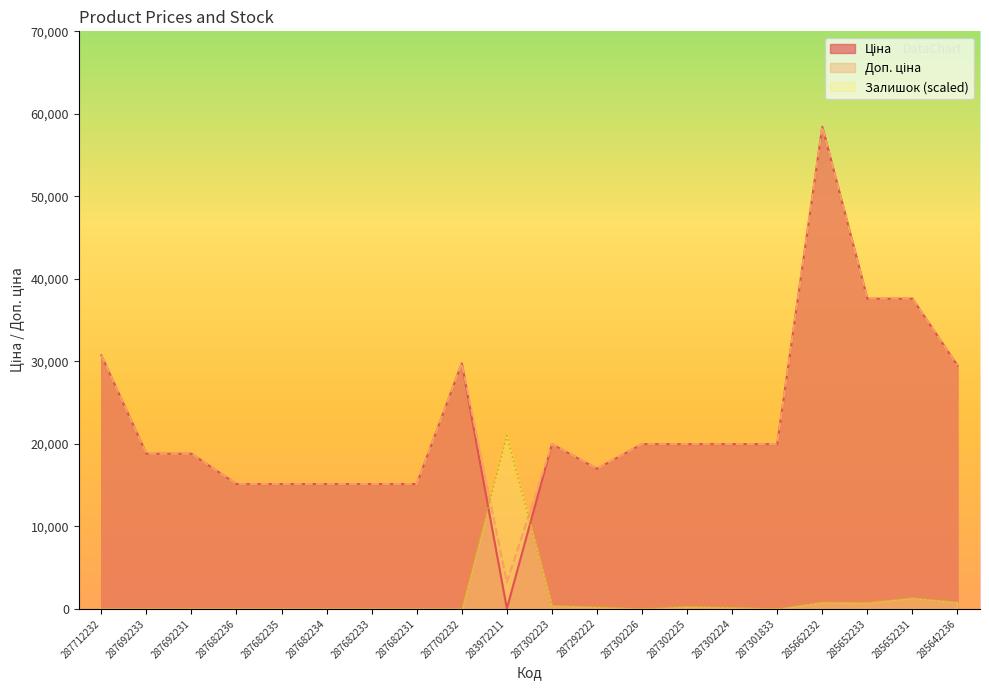

What is the difference between the maximum and minimum values in the Ціна series?

58394.5